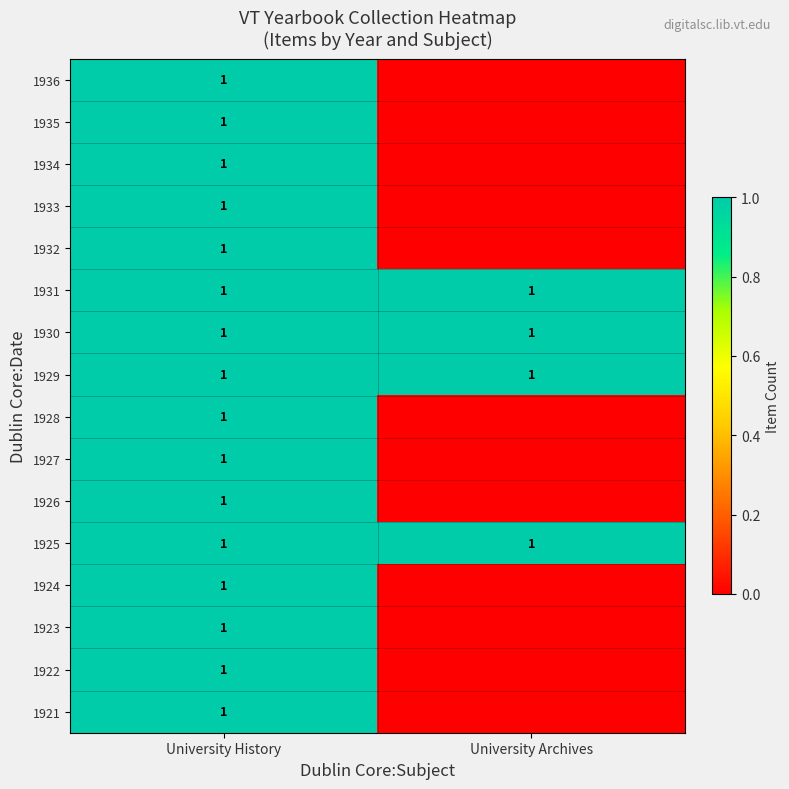

The value of 1929 at University History is 0. True or false?

False